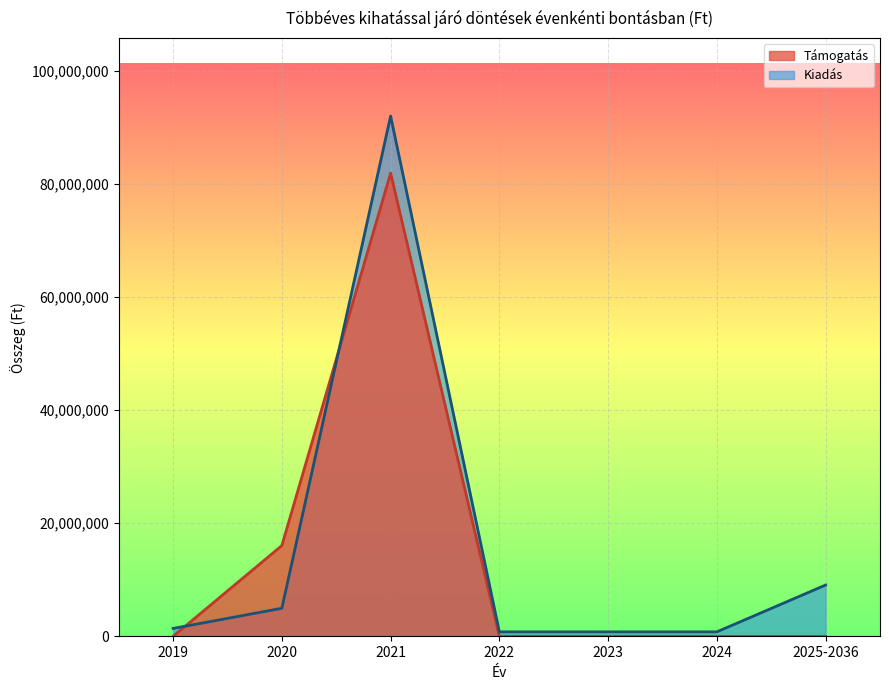

Reading left to right, transcribe all the data shown in this chart.

Támogatás: 2019=0	2020=16051090	2021=81941151	2022=0	2023=0	2024=0	2025-2036=0
Kiadás: 2019=1391845	2020=4956993	2021=92037969	2022=789132	2023=789132	2024=789132	2025-2036=9074946